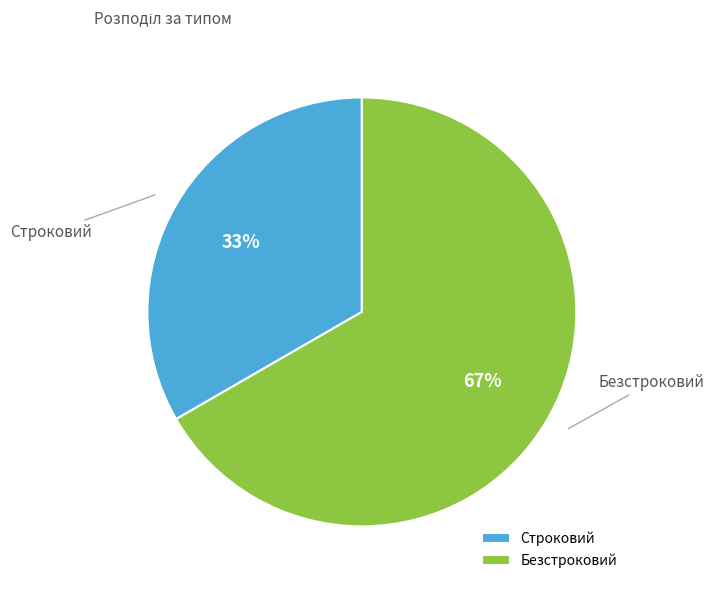

How many slices are in this pie chart?

2